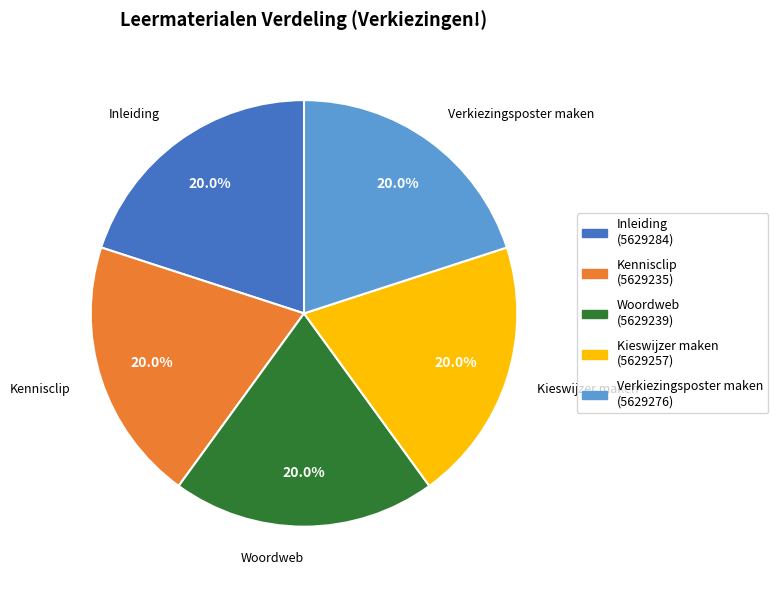

Combined, do Woordweb and Verkiezingsposter maken account for over 50%?

No